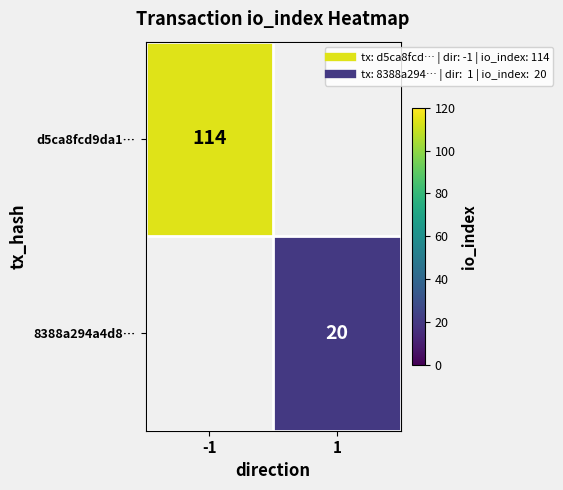

True or false: 8388a294a4d8… has a value of 34.0 at 1.

False